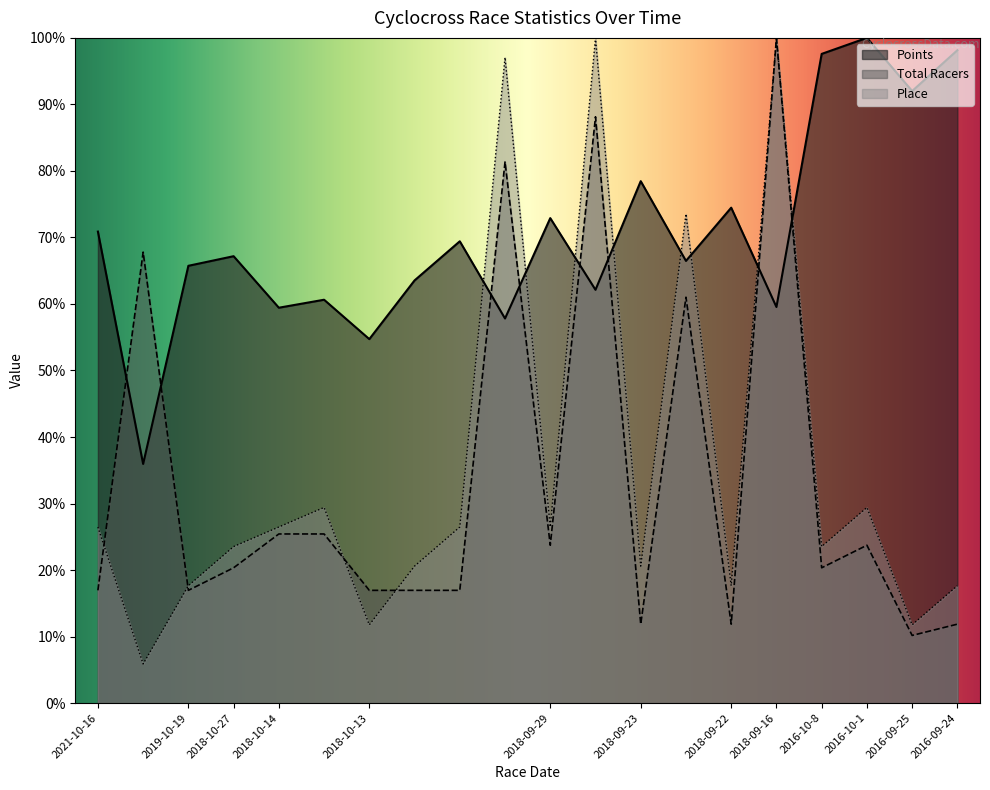

True or false: Total Racers has a value of 5.5 at 2018-09-23.

False